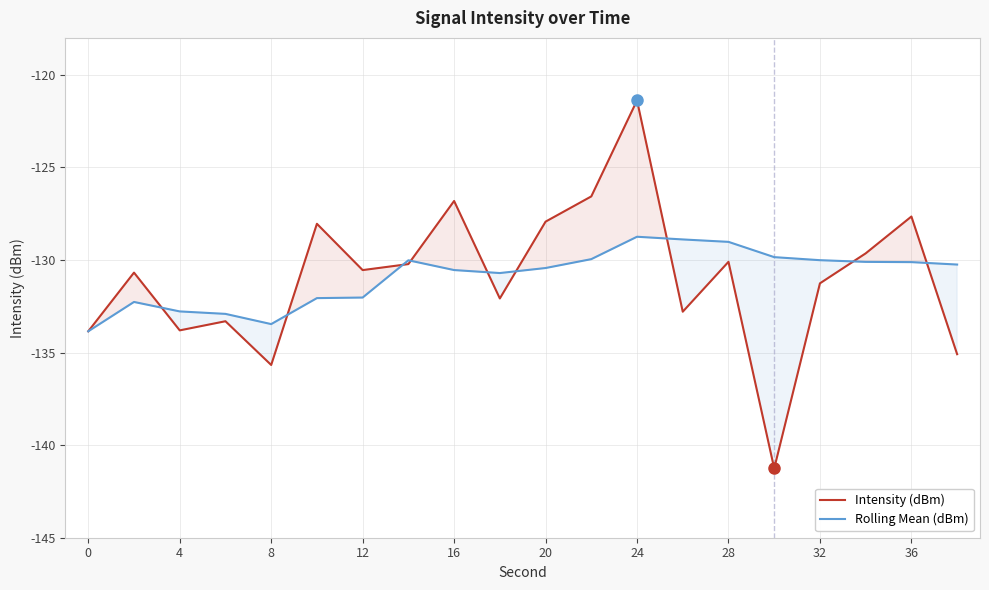

What is the value of the Rolling Mean (dBm) point at the 10th from the left?

-130.7